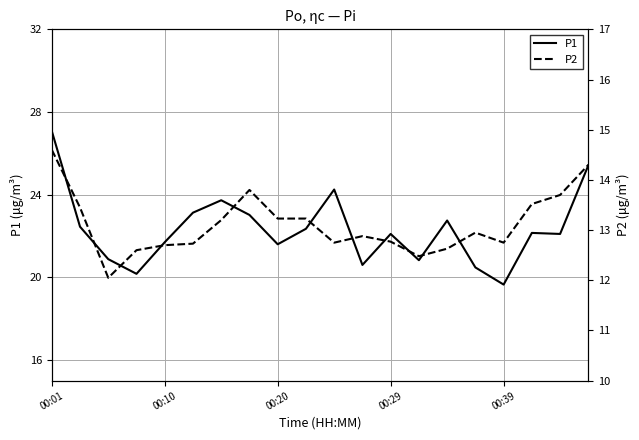

The P1 series shows 33.9 at 00:10. True or false?

False